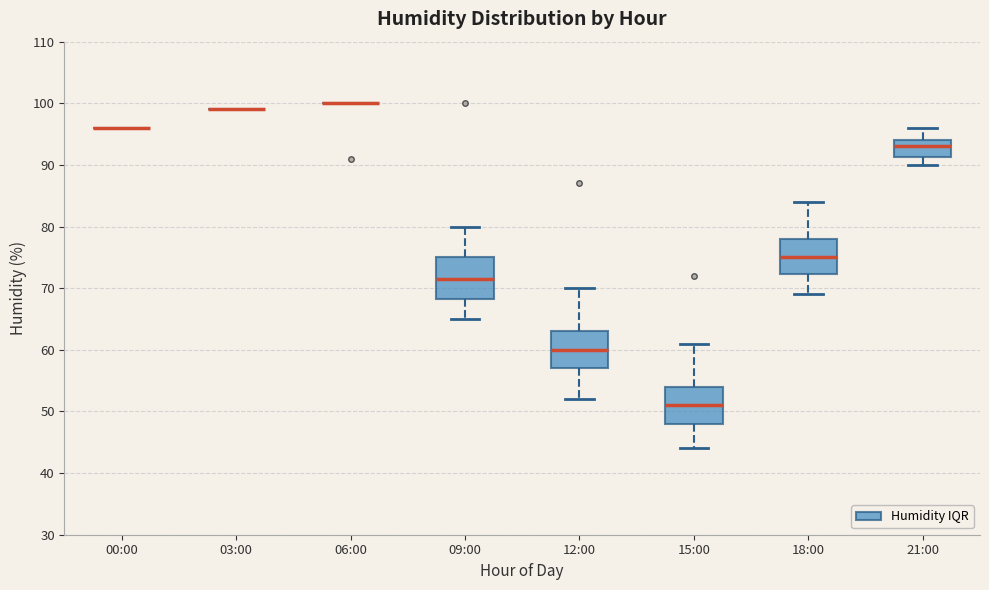

Reading left to right, read every box against the y-axis: the position of its median line, the range the box covers, and the ends of its whiskers. The values are not printed on the chart, so give them approximately, as read against the axis.

00:00: box collapsed to a line at 96, whiskers 96 to 96
03:00: box collapsed to a line at 99, whiskers 99 to 99
06:00: box collapsed to a line at 100, whiskers 100 to 100
09:00: median 72, box 68 to 75, whiskers 65 to 80
12:00: median 60, box 57 to 63, whiskers 52 to 70
15:00: median 51, box 48 to 54, whiskers 44 to 61
18:00: median 75, box 72 to 78, whiskers 69 to 84
21:00: median 93, box 91 to 94, whiskers 90 to 96